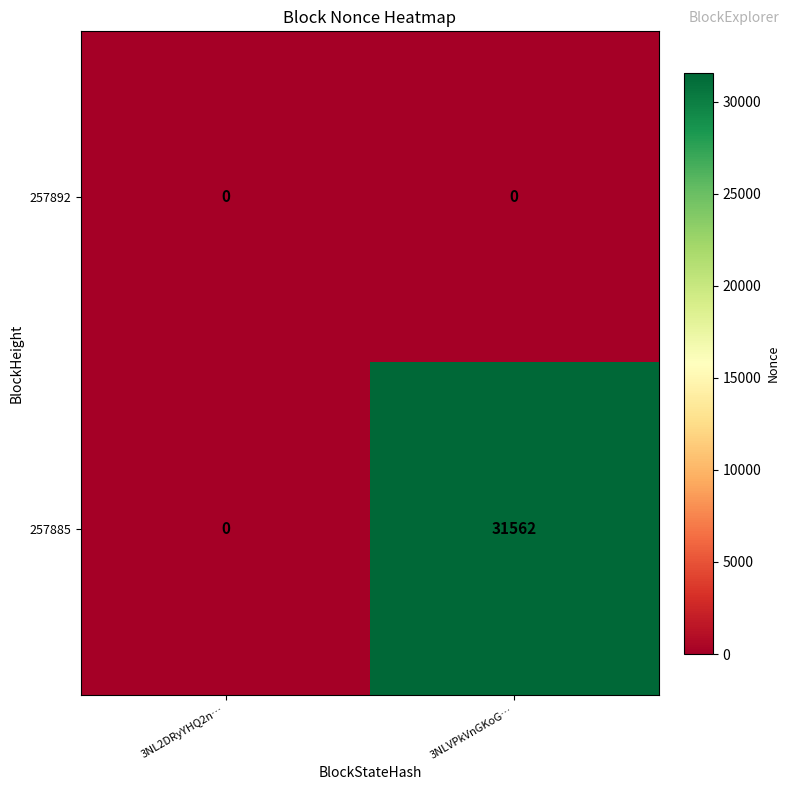

What is the difference between the 257885 values at 3NLVPkVnGKoG… and 3NL2DRyYHQ2n…?

31562